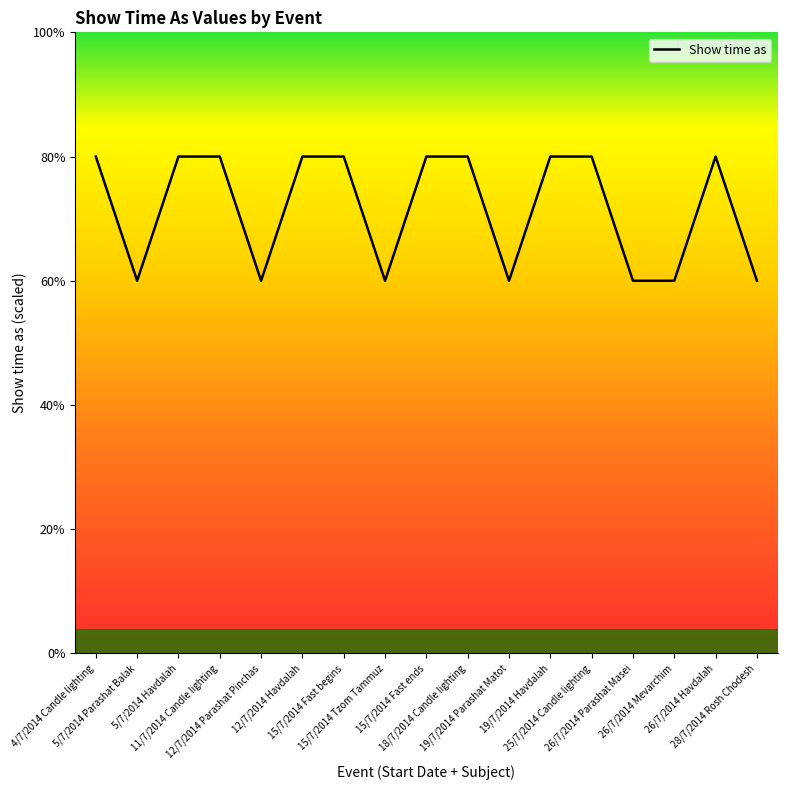

Is this an area chart (filled region under the line)?

Yes